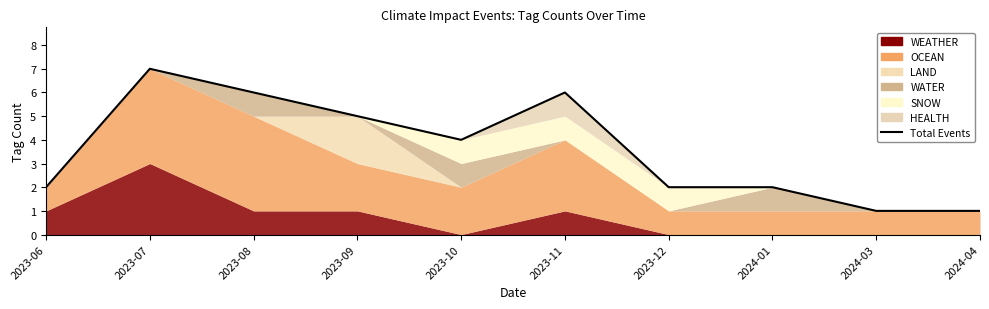

Rank the categories by value from lowest to highest.

2024-03, 2024-04, 2023-06, 2023-12, 2024-01, 2023-10, 2023-09, 2023-08, 2023-11, 2023-07